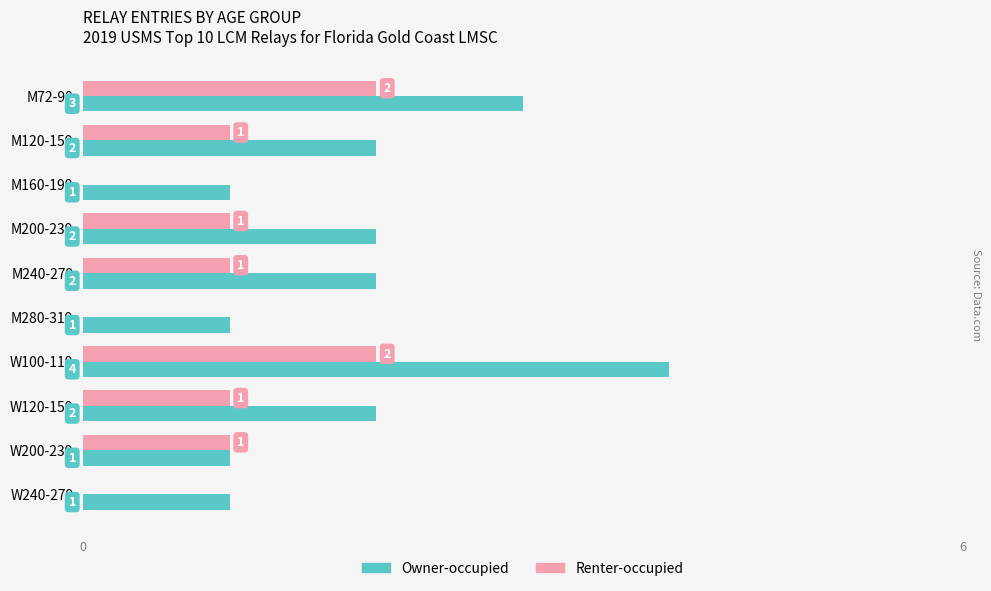

The value of Renter-occupied at W100-119 is 2. True or false?

True